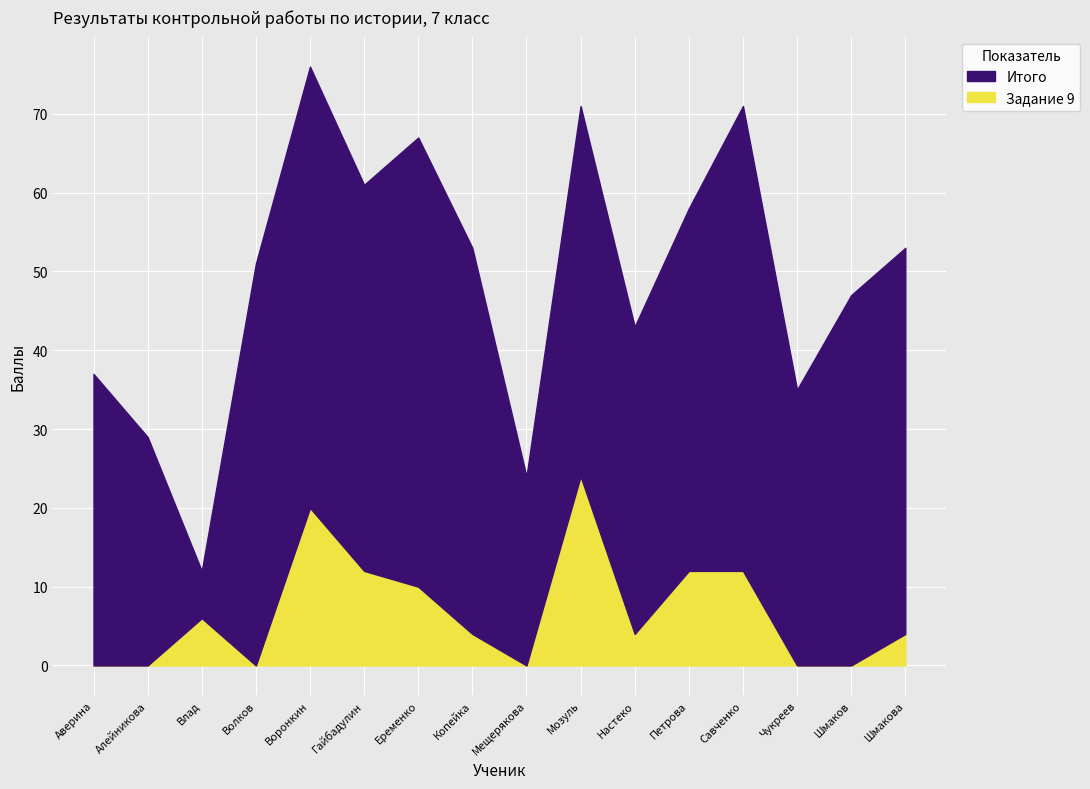

What is the difference between the Задание 9 values at Еременко and Копейка?

6